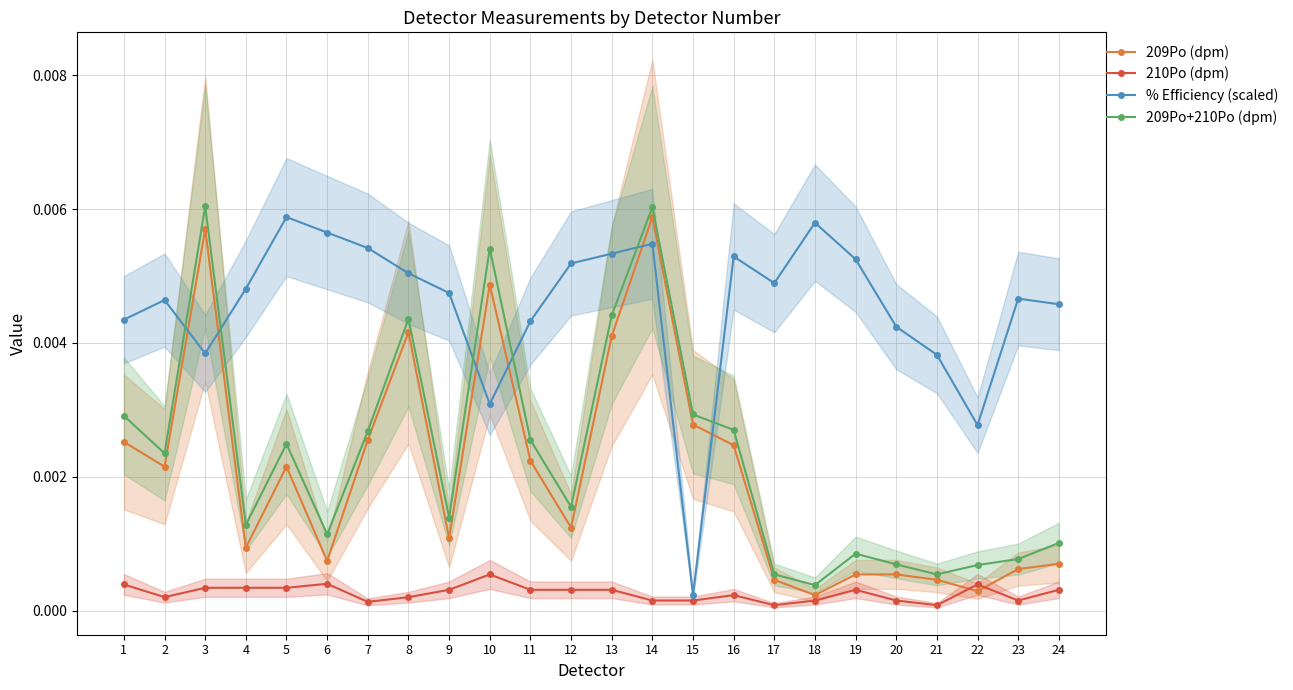

At how many categories does at least one series exceed 0?

24